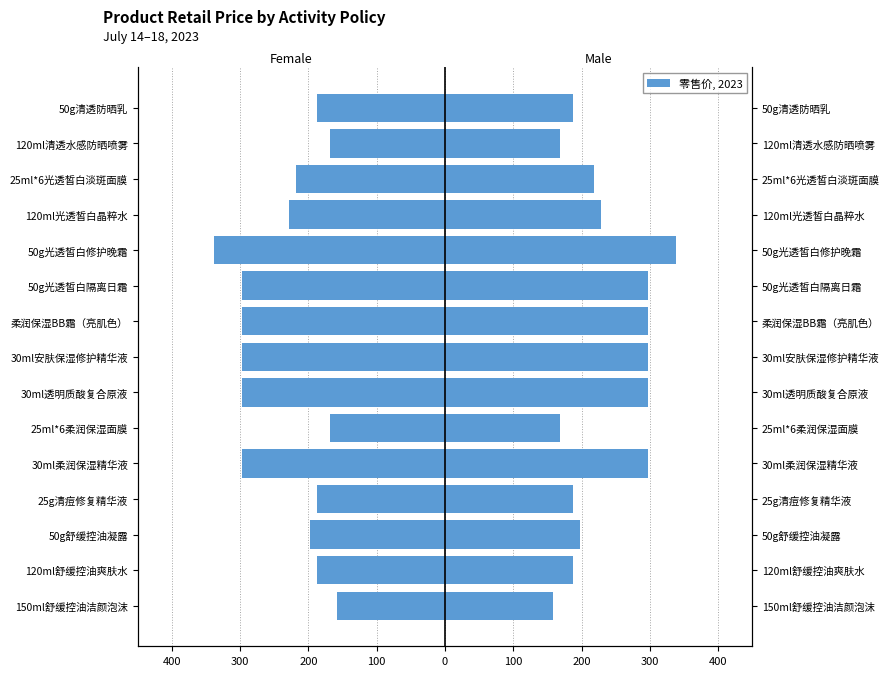

What is the average value of the Male (零售价) series?

235